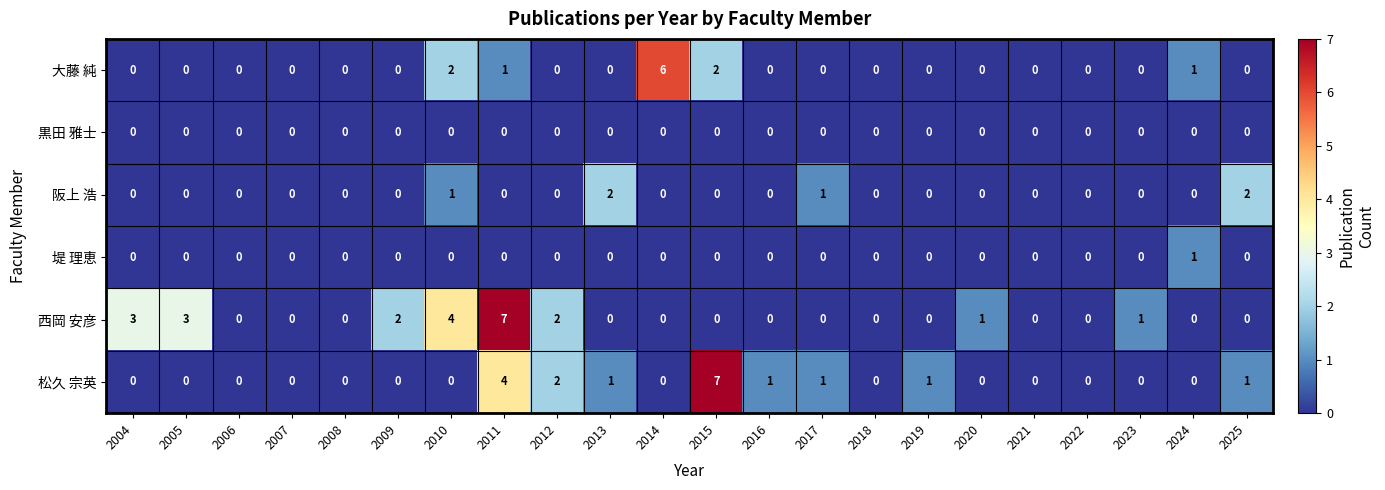

Which series has the largest total across all categories?

西岡 安彦